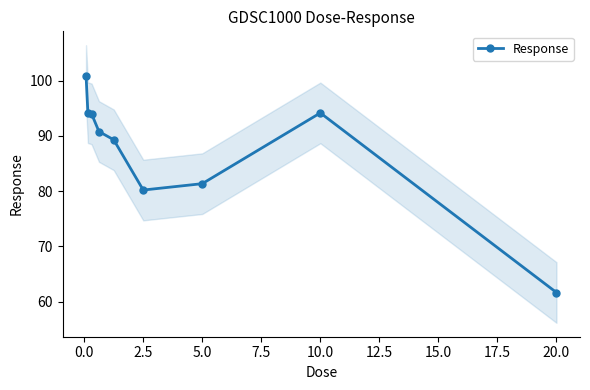

Is it true that Response equals 52.0 at 2.5?

False